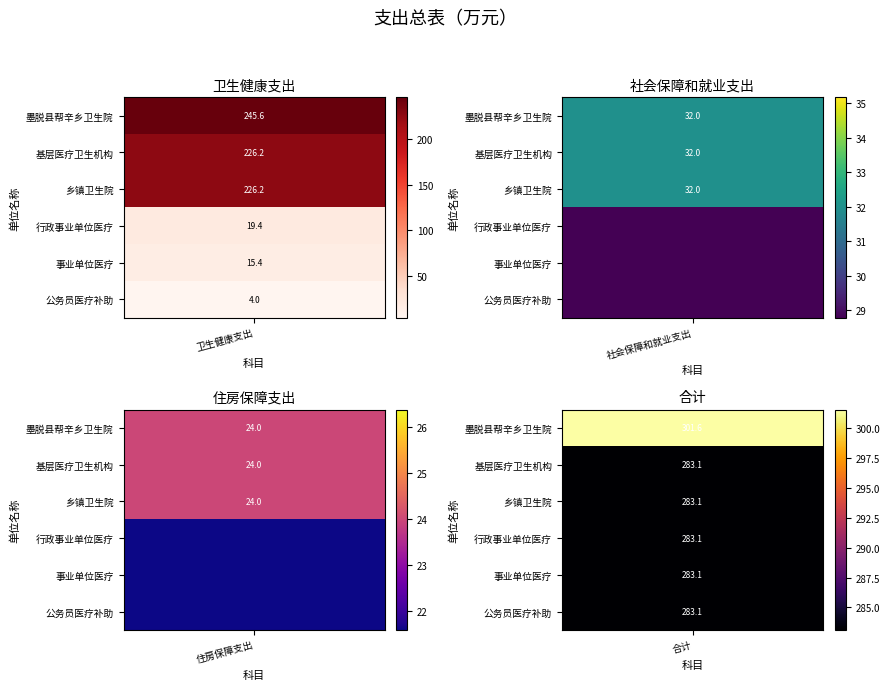

Which category has the lowest value in the 社会保障和就业支出 series?

行政事业单位医疗